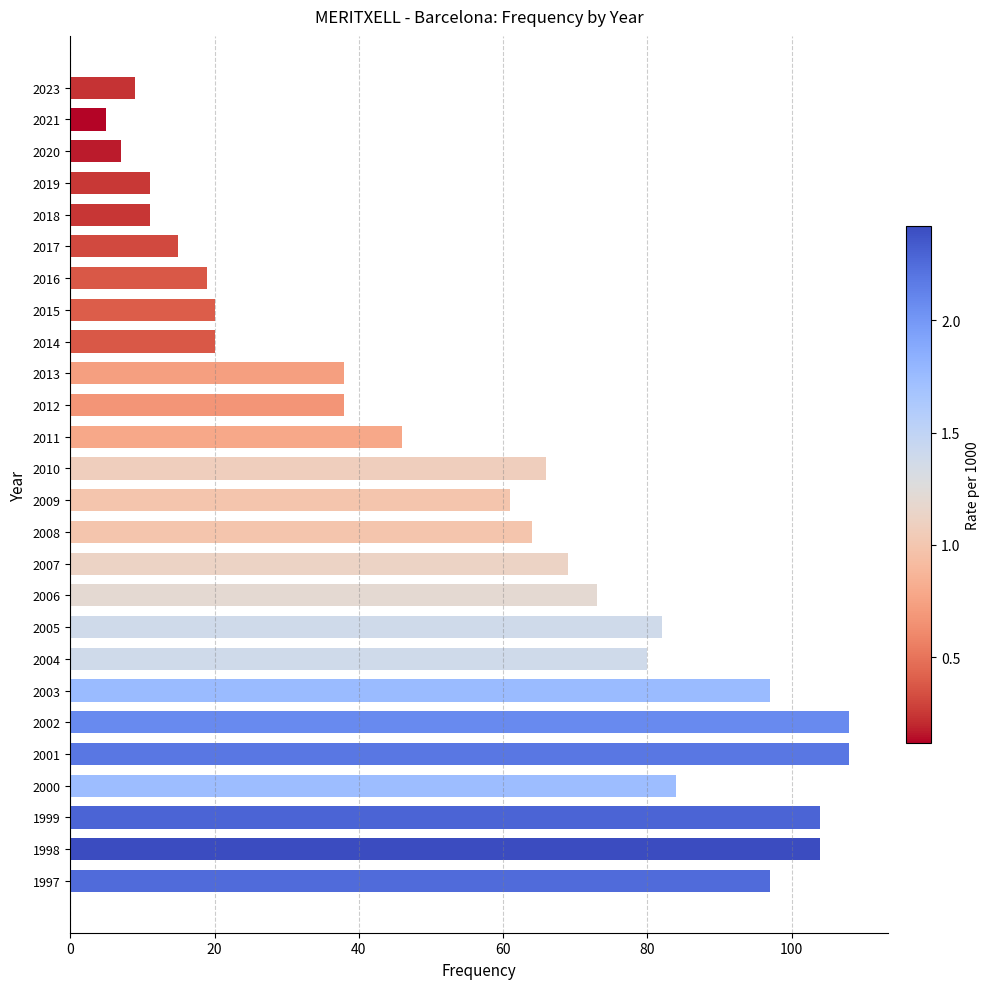

How many series are shown in this chart?

1